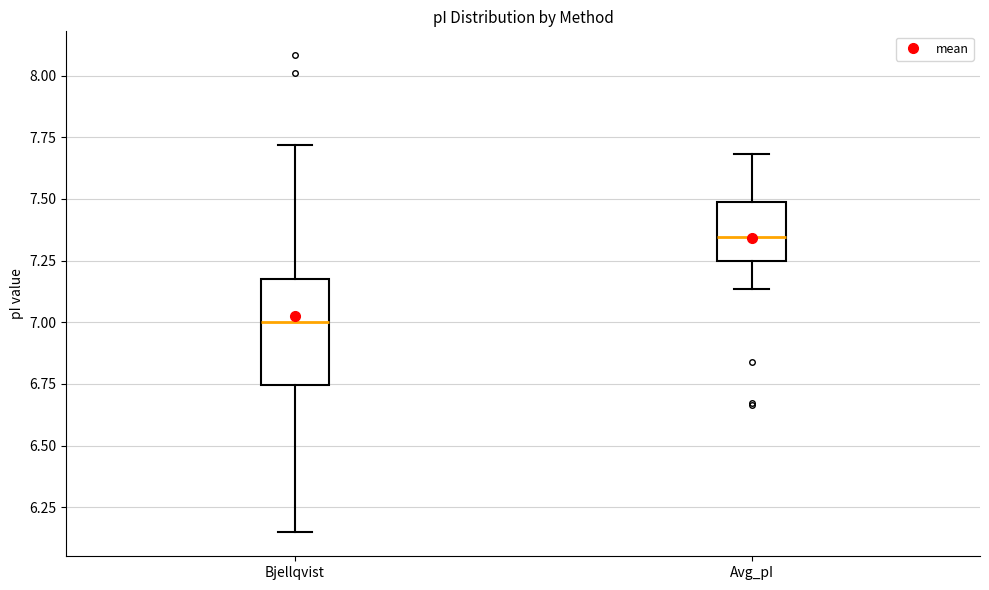

Which box's median line is the highest?

Avg_pI